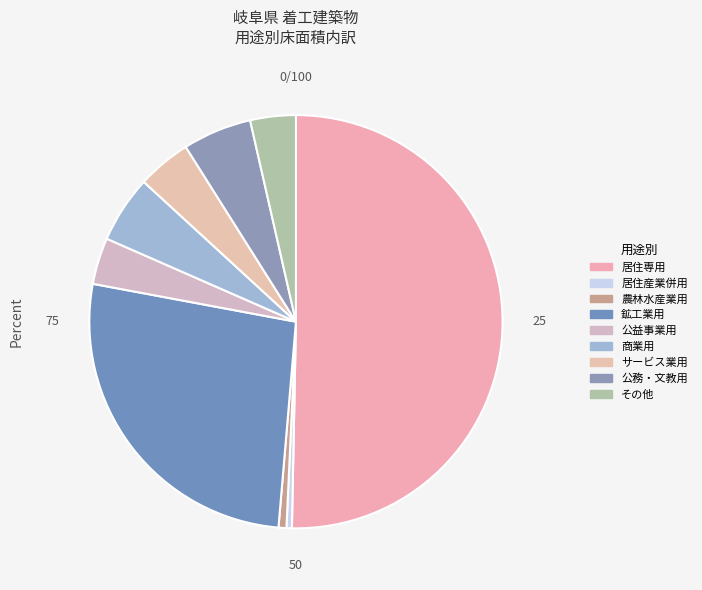

How many slices are in this pie chart?

9